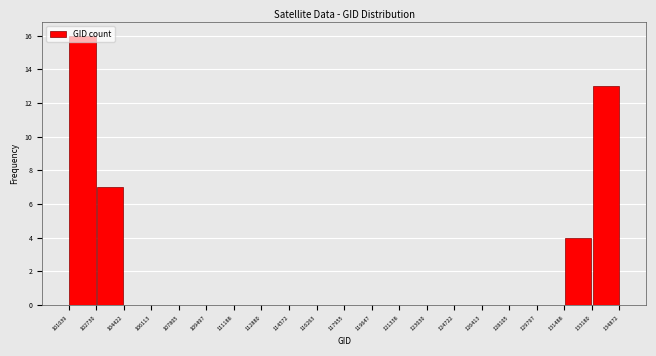

Which range on the x-axis has the tallest bar?

101039 to 102730